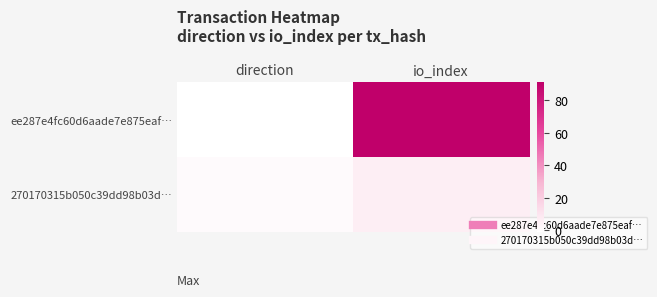

List the series in order of their peak value, lowest first.

270170315b050c39dd98b03d…, ee287e4fc60d6aade7e875eaf…